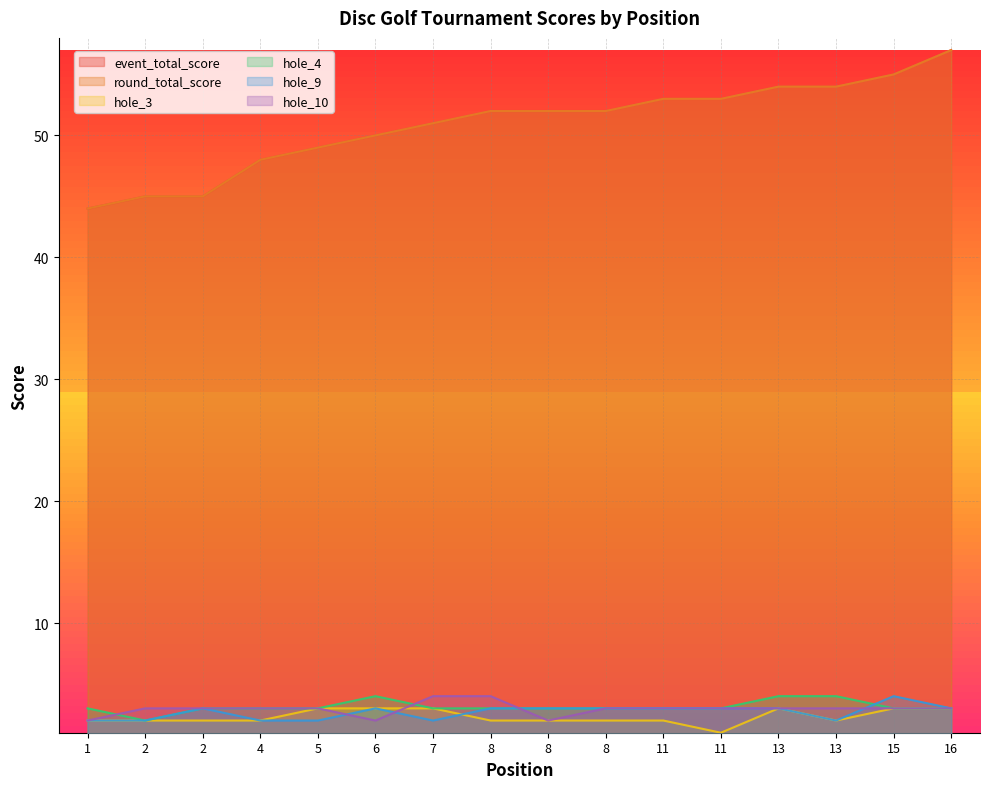

How many lines are shown in the chart?

6